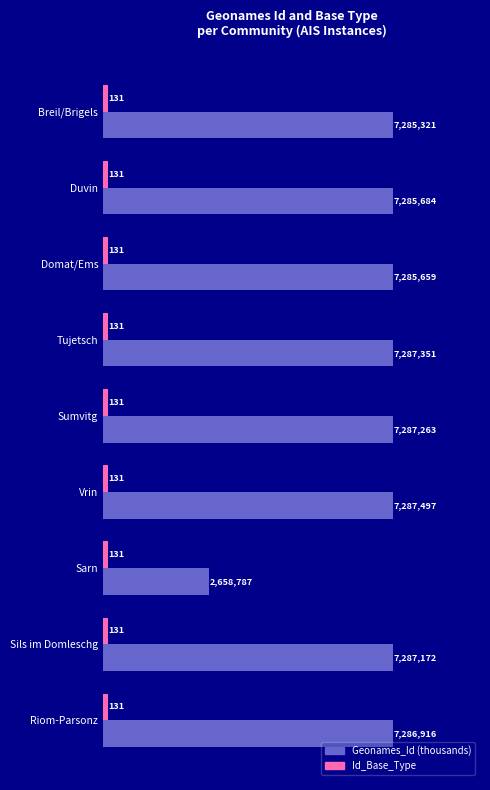

What is the greatest value displayed?

7287.5